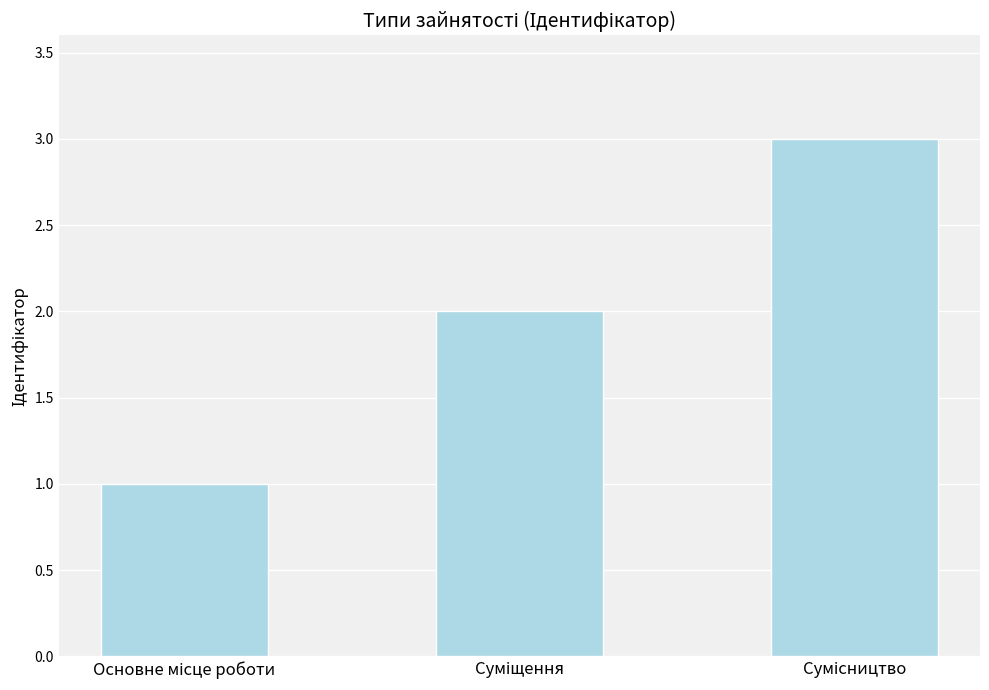

What is the maximum value shown in the chart?

3